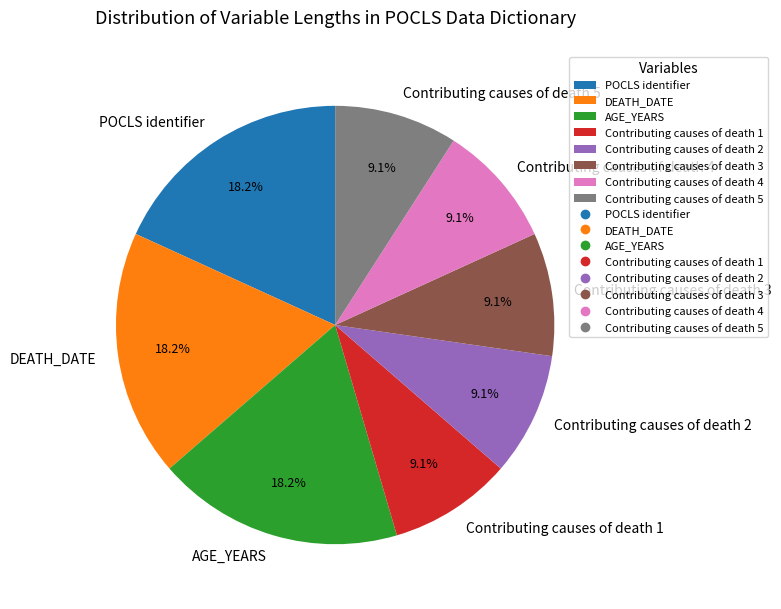

What portion of the pie excludes Contributing causes of death 5?

90.9%